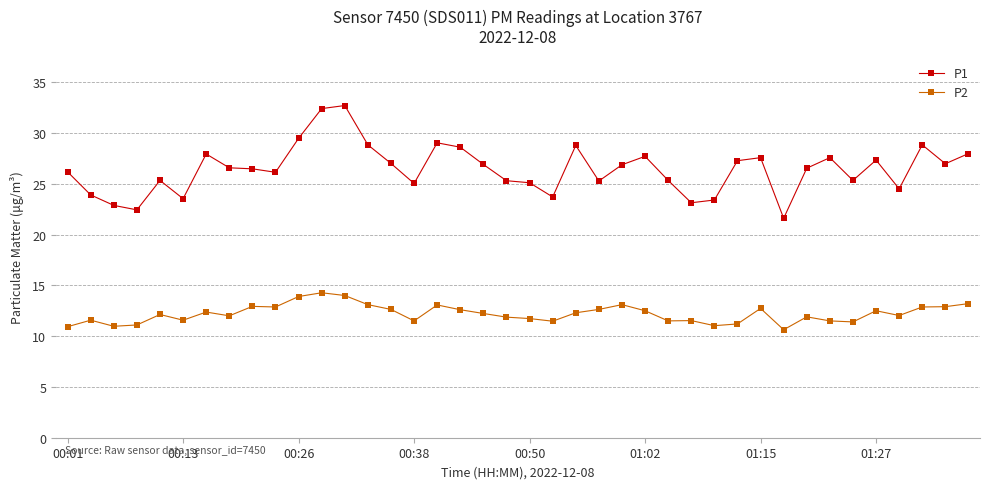

What is the maximum value shown in the chart?

32.7